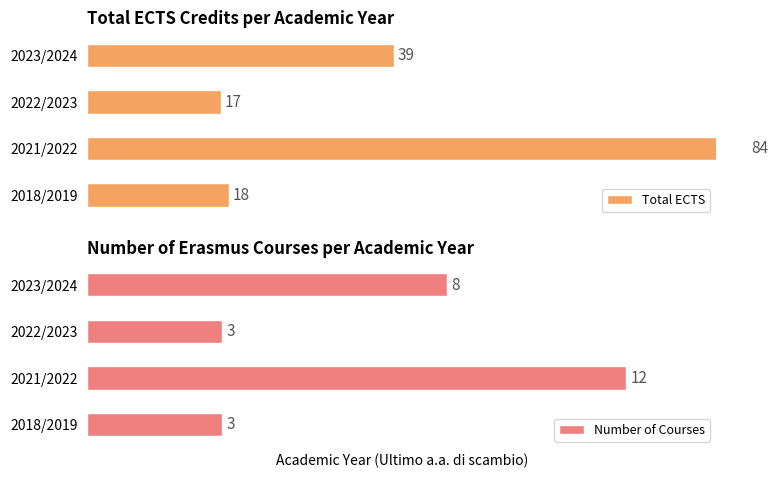

Where is Number of Courses nearest to the value 7?

2023/2024